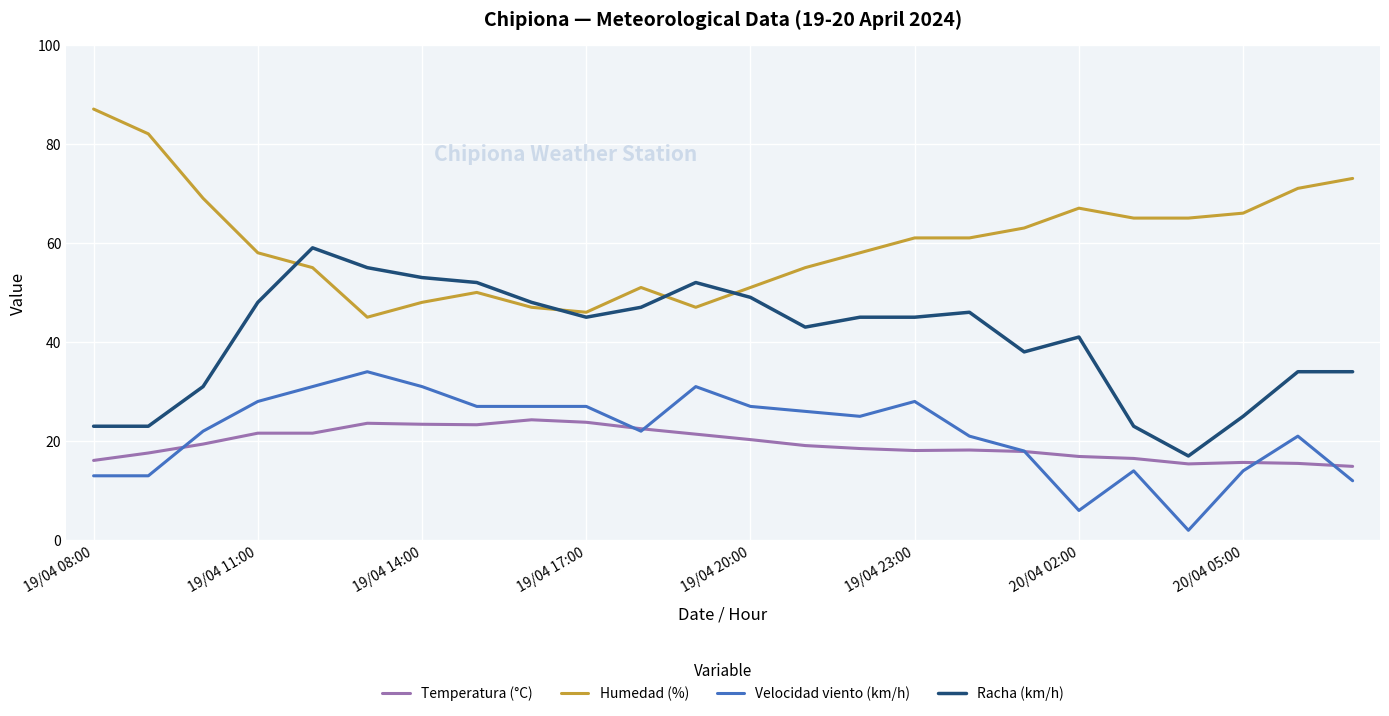

What are all the series names shown in the legend?

Temperatura (°C), Humedad (%), Velocidad viento (km/h), Racha (km/h)